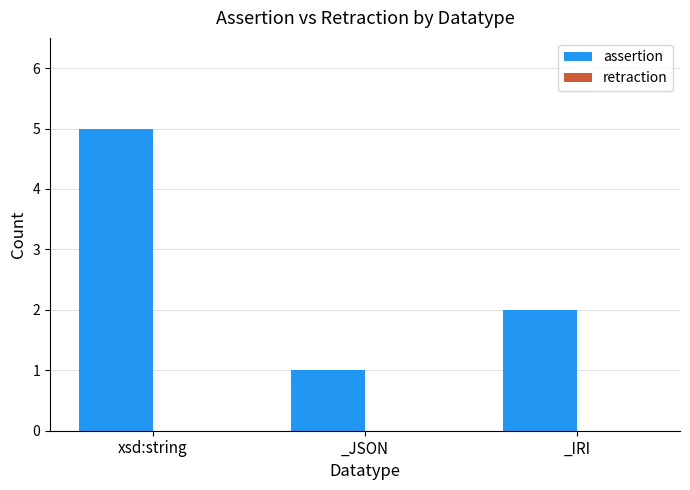

The chart shows a value of 1 at _JSON. True or false?

True